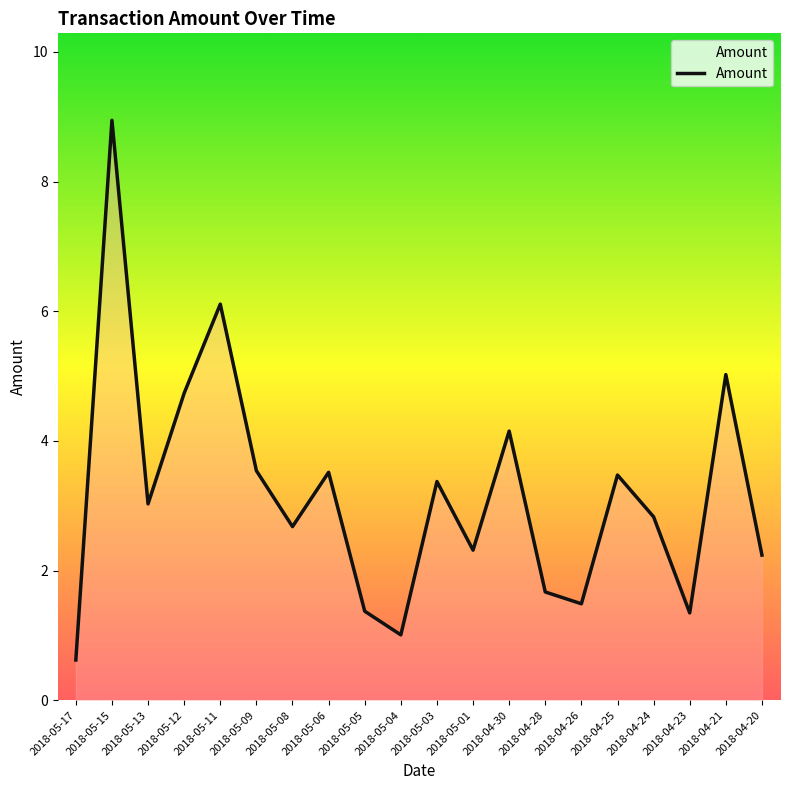

What is the label of the 19th point from the right?

2018-05-15